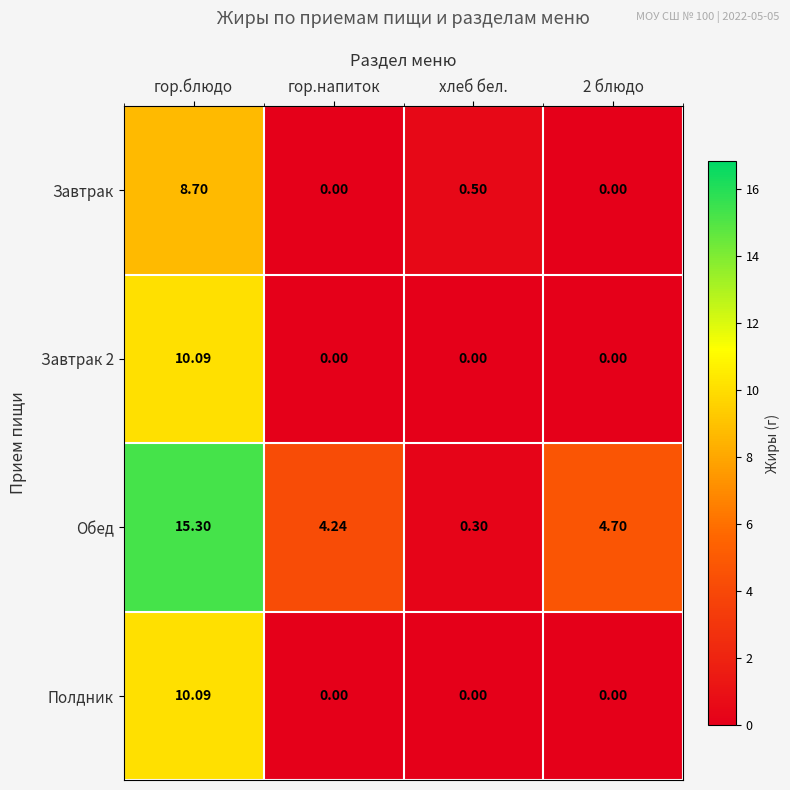

At which category is the sum across all series the highest?

гор.блюдо